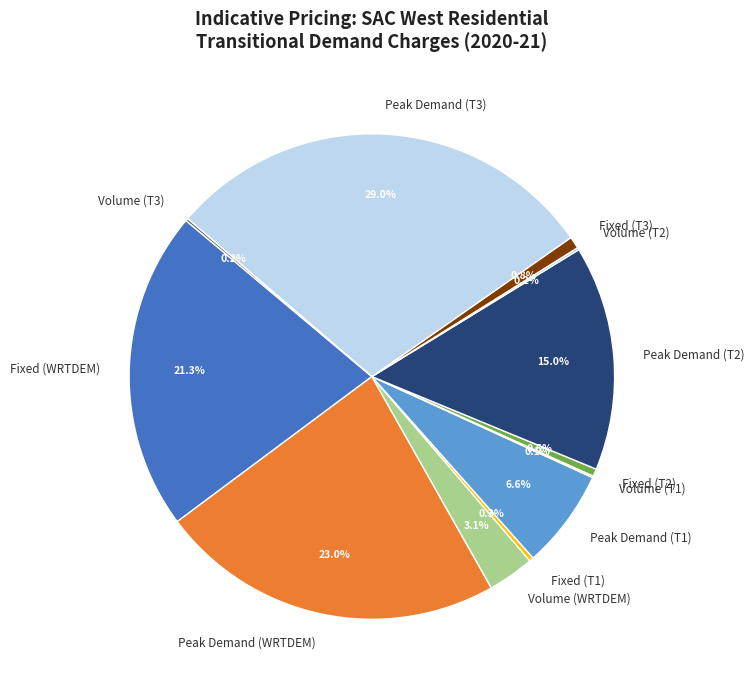

Is Peak Demand (T3) the majority of the pie?

No